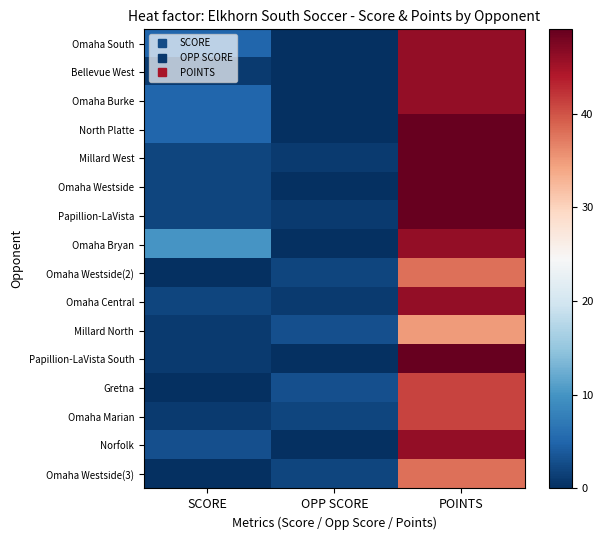

What is the total value across all series at OPP SCORE?

15